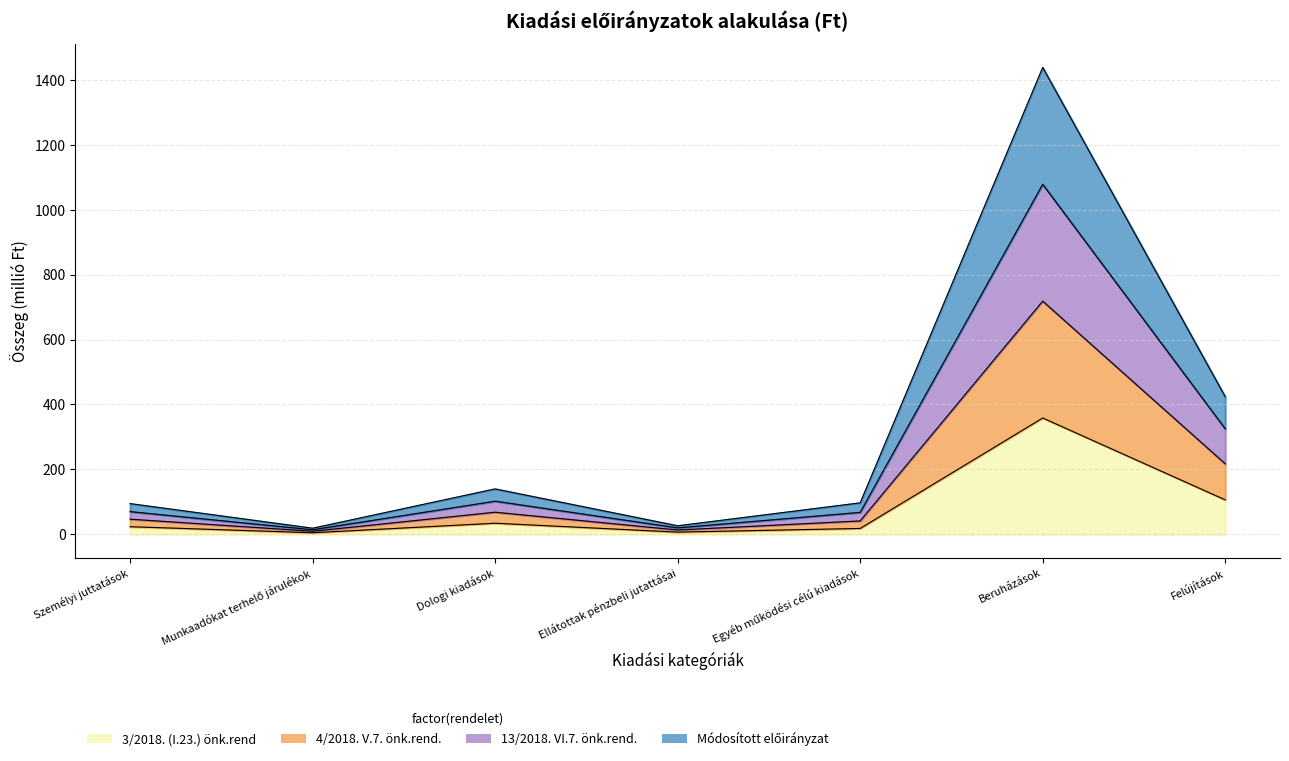

True or false: 13/2018. VI.7. önk.rend. and 3/2018. (I.23.) önk.rend intersect in this chart.

False